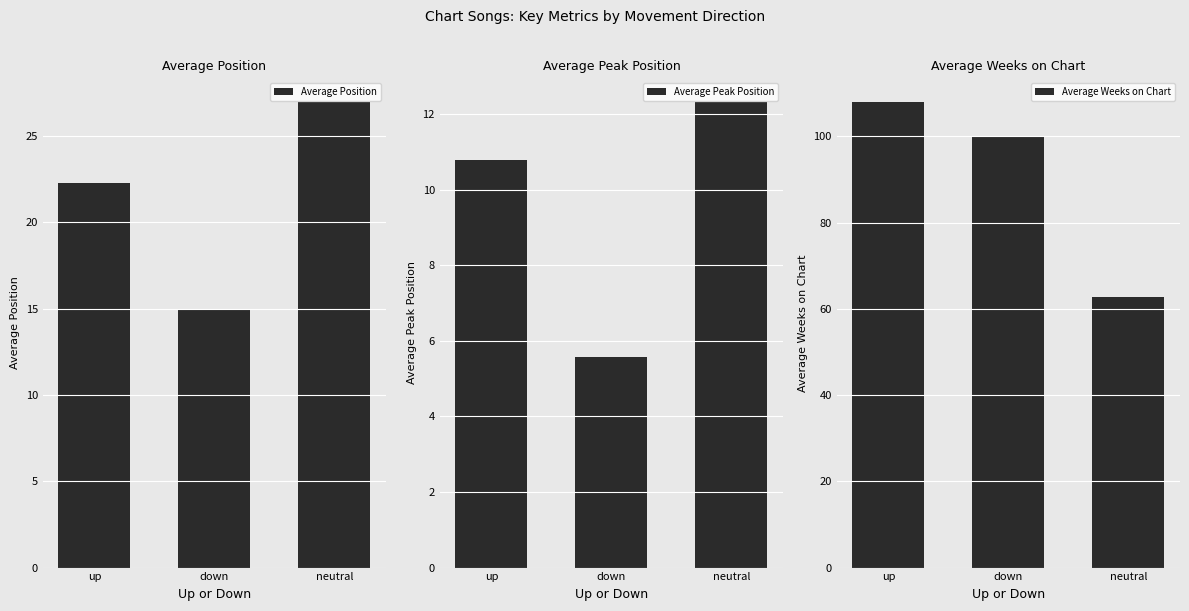

Reading left to right, what are all the values shown in this chart?

Average Position: up=22.3	down=14.9	neutral=27.0
Average Peak Position: up=10.8	down=5.6	neutral=12.3
Average Weeks on Chart: up=108.0	down=99.9	neutral=62.7